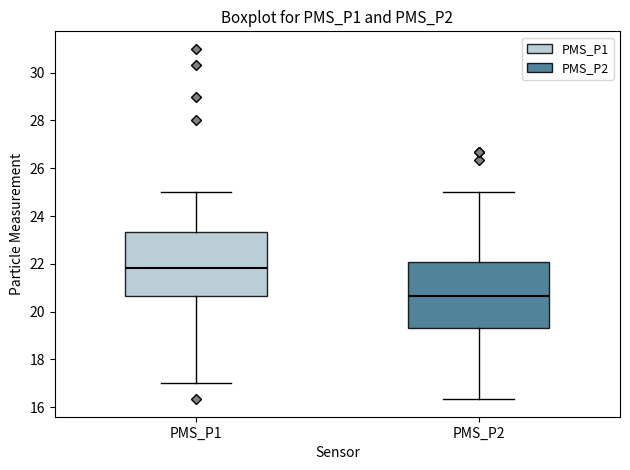

Where does the lower whisker of the box for PMS_P1 end on the y-axis? The values are not printed on the chart, so give them approximately, as read against the axis.

17.0